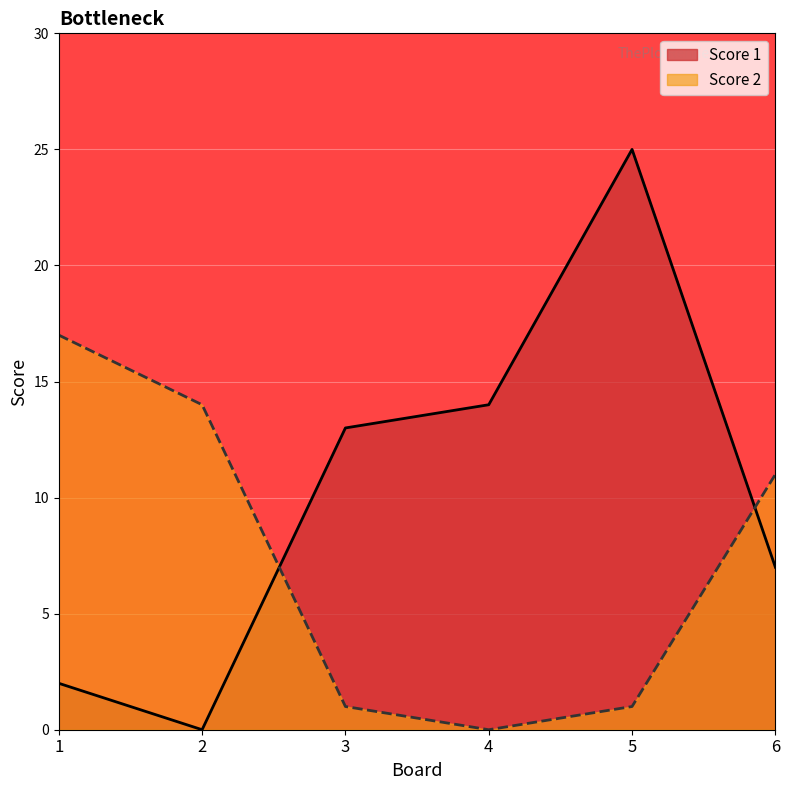

Reading left to right, list all the values displayed in this chart.

Score 1: 1=2	2=0	3=13	4=14	5=25	6=7
Score 2: 1=17	2=14	3=1	4=0	5=1	6=11